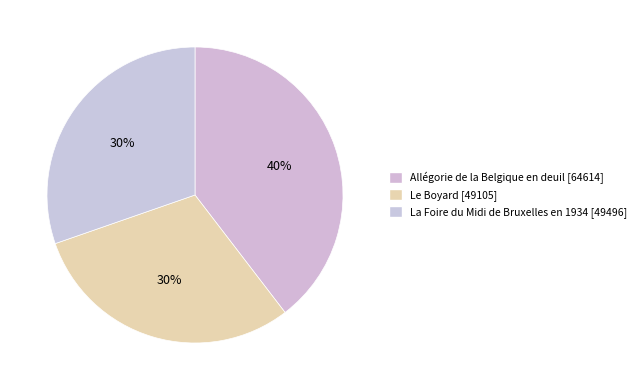

Rank the categories by value from lowest to highest.

Le Boyard, La Foire du Midi de Bruxelles en 1934, Allégorie de la Belgique en deuil